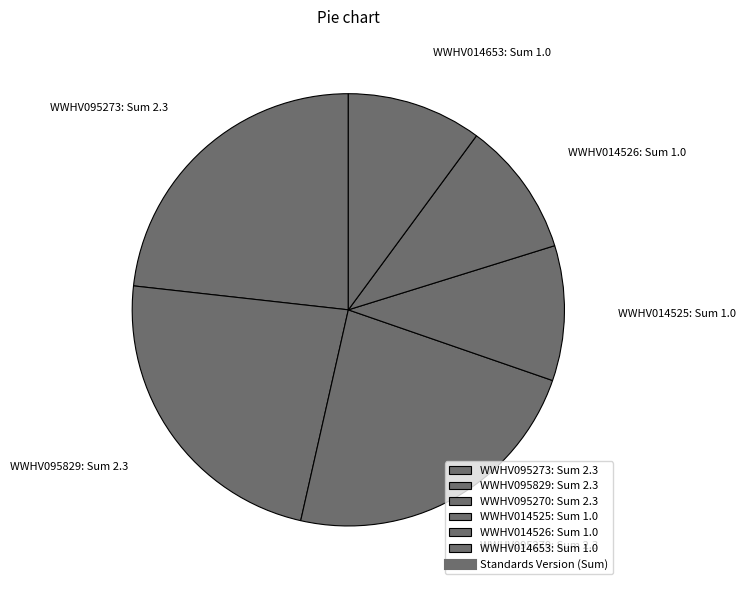

Do WWHV095829: Sum 2.3 and WWHV095270: Sum 2.3 together represent more than half of the pie?

No